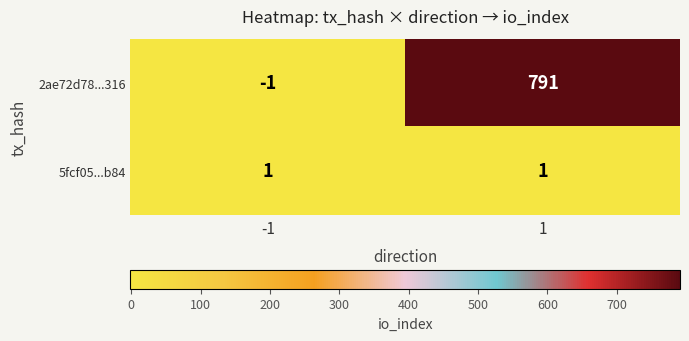

What is the minimum value shown in the chart?

-1